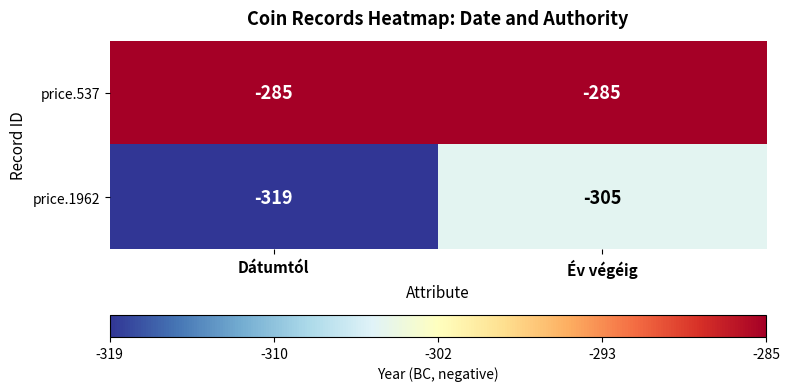

Rank the series by their average value, from lowest to highest.

price.1962, price.537